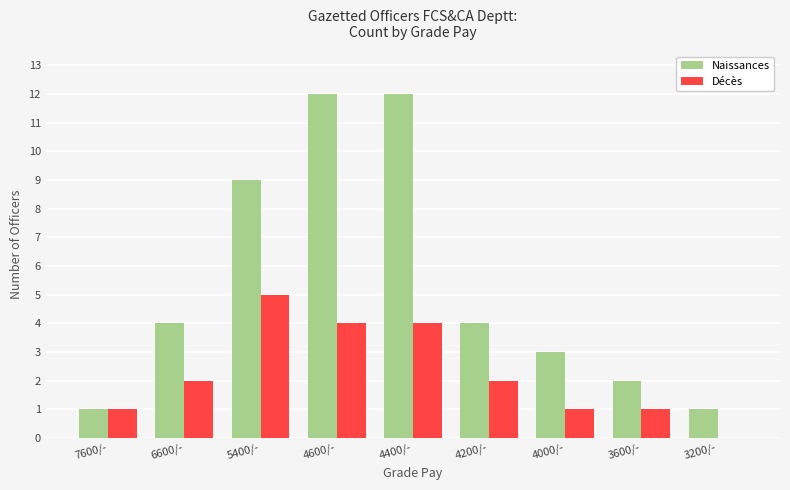

What is the sum of the Naissances values at 3600/- and 4400/-?

14